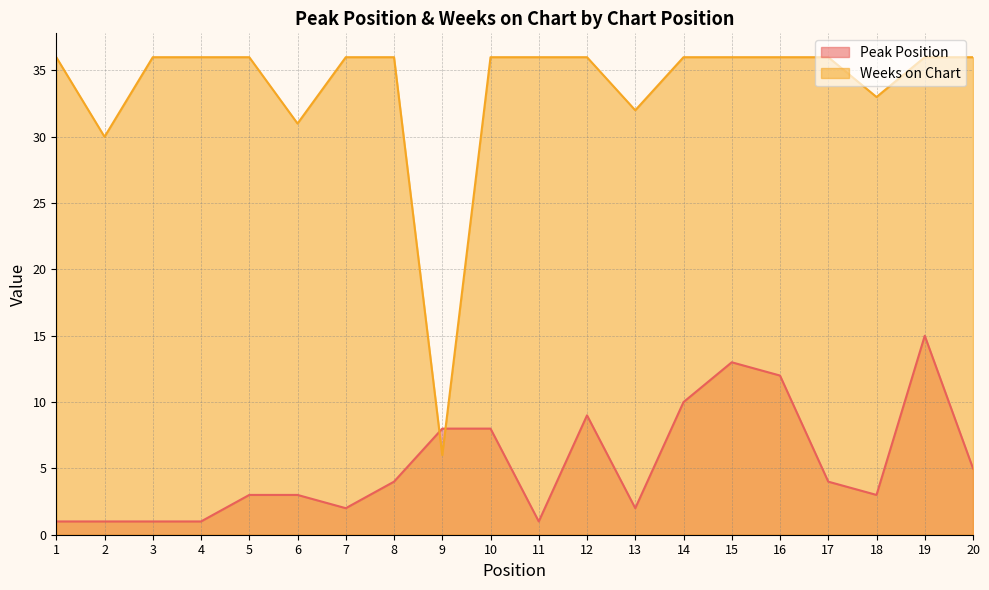

Reading left to right, extract all data points from this chart.

Peak Position: 1=1	2=1	3=1	4=1	5=3	6=3	7=2	8=4	9=8	10=8	11=1	12=9	13=2	14=10	15=13	16=12	17=4	18=3	19=15	20=5
Weeks on Chart: 1=36	2=30	3=36	4=36	5=36	6=31	7=36	8=36	9=6	10=36	11=36	12=36	13=32	14=36	15=36	16=36	17=36	18=33	19=36	20=36